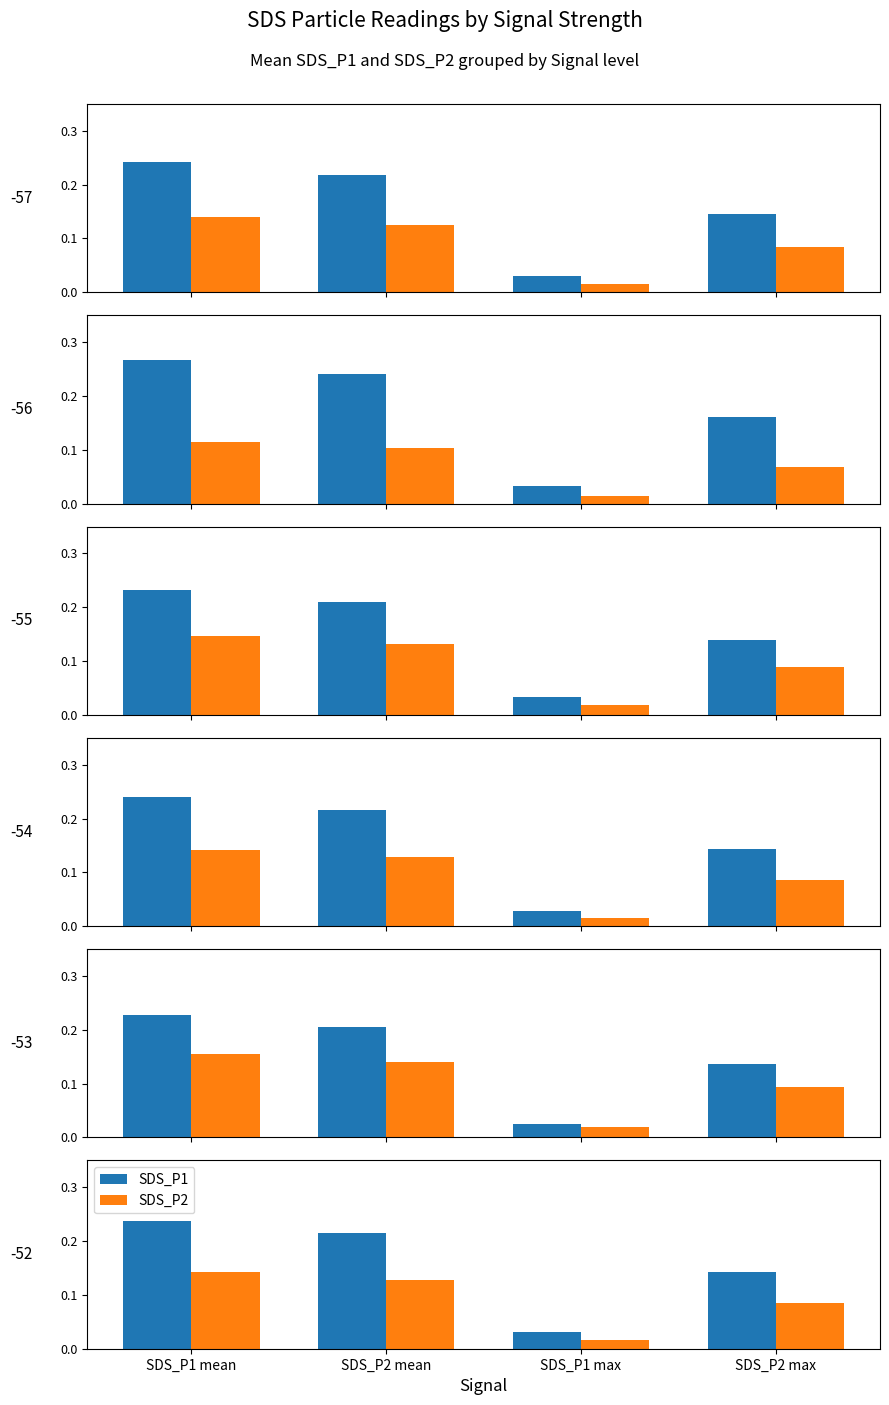

How many groups of bars are there?

4